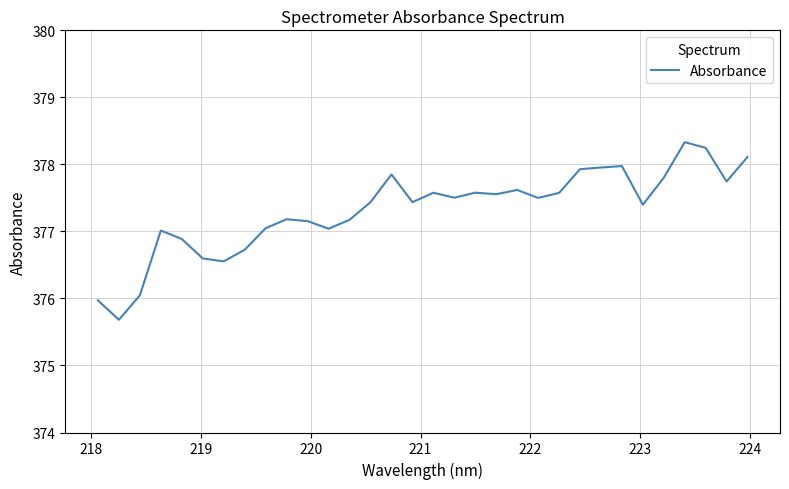

What is the maximum value shown in the chart?

378.3